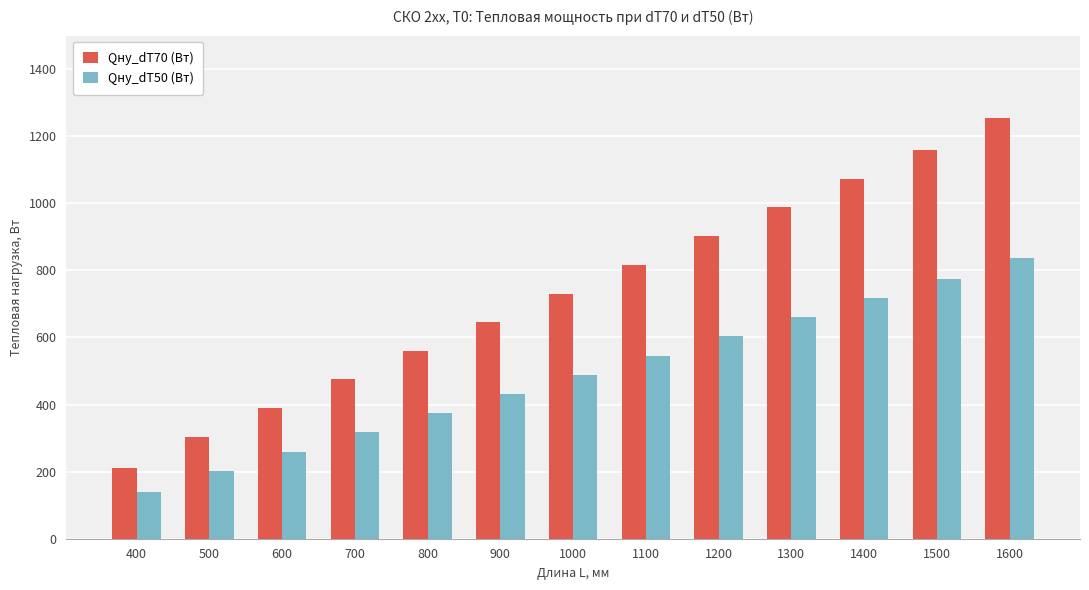

What is the value of the Qну_dT50 (Вт) bar at the 3rd from the left?

260.0